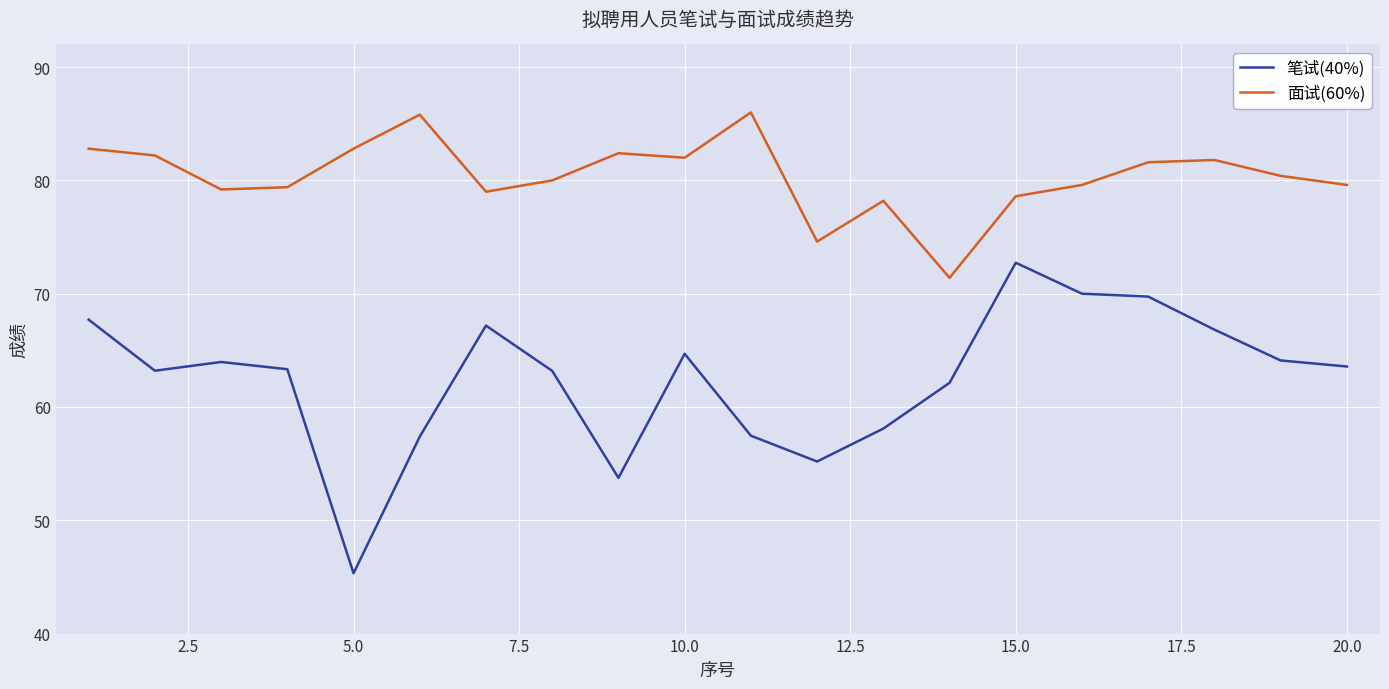

List the series in order of their overall mean, highest first.

面试(60%), 笔试(40%)